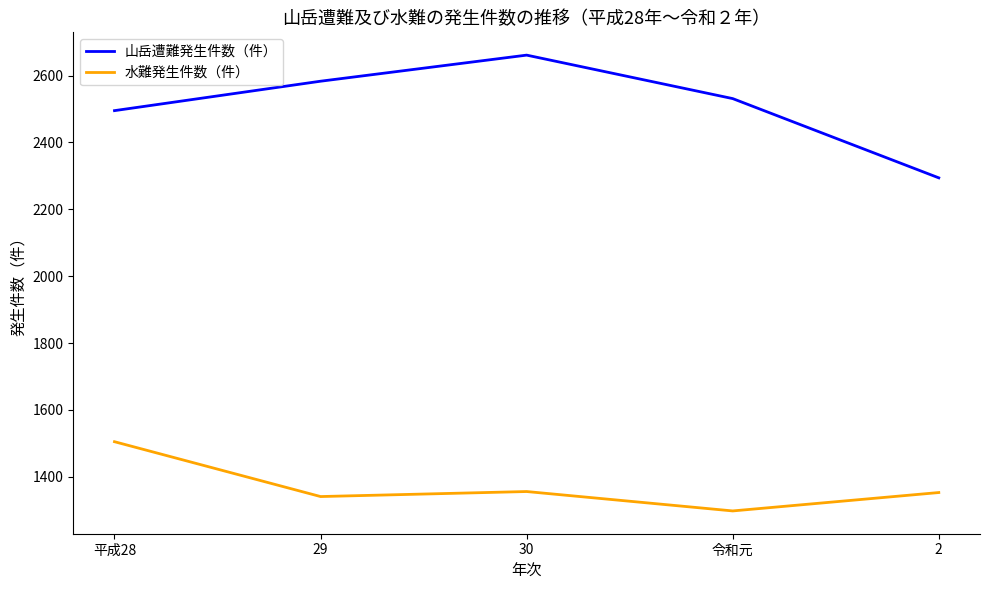

What is the total value across all series at 2?

3647